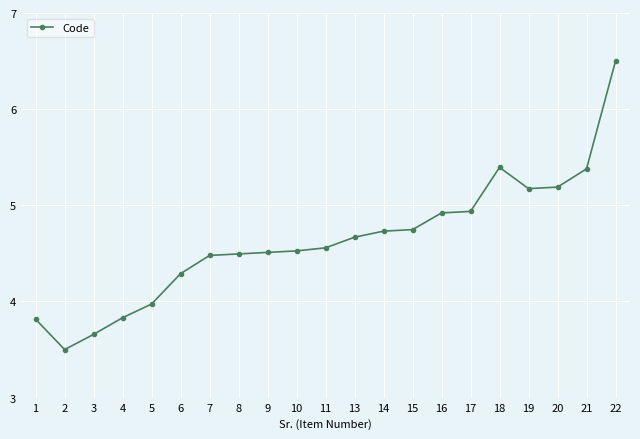

At which category does the data reach its first local valley?

2